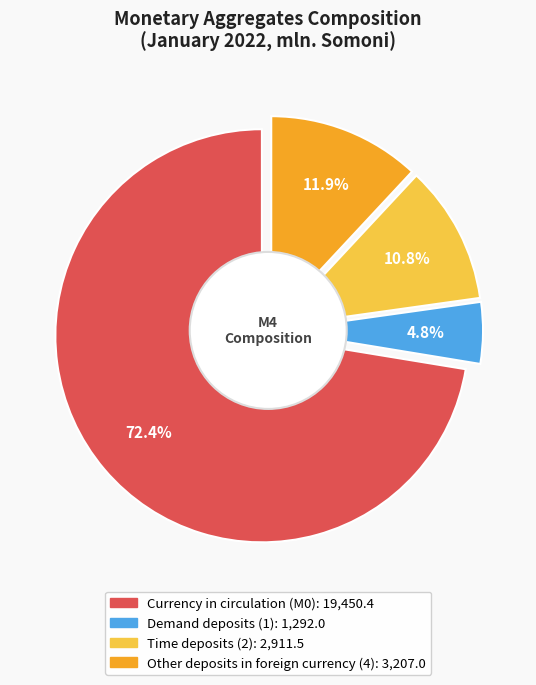

What is the largest slice in the pie chart?

Currency in circulation (M0)